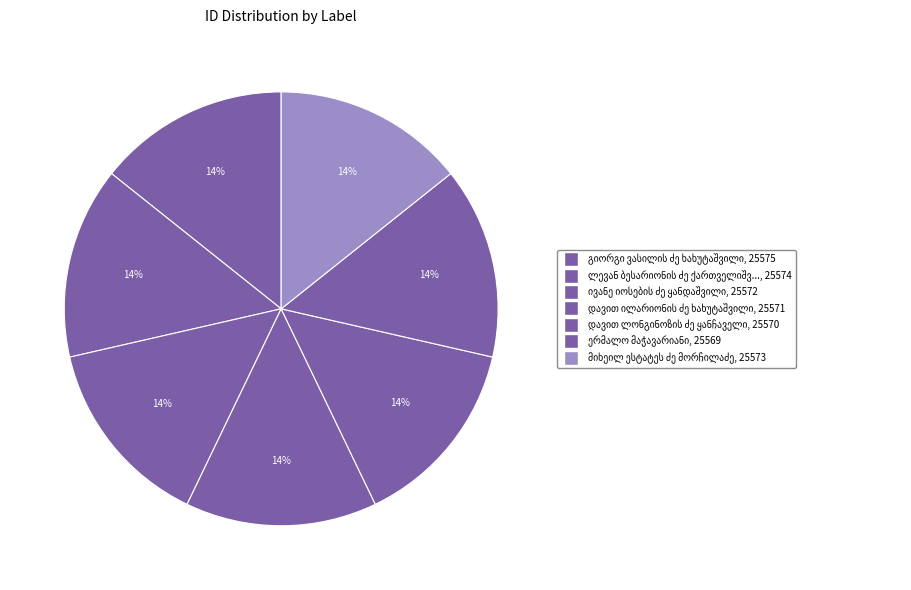

Does გიორგი ვასილის ძე ხახუტაშვილი represent more than half of the total?

No